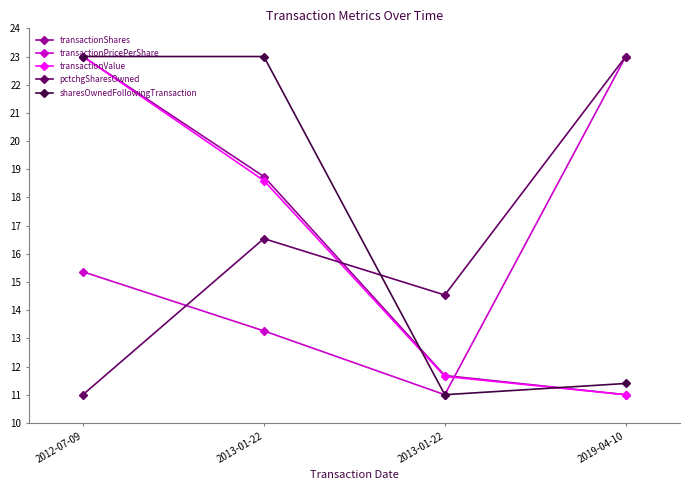

Rank the categories by pctchgSharesOwned value from highest to lowest.

2019-04-10, 2013-01-22, 2013-01-22, 2012-07-09